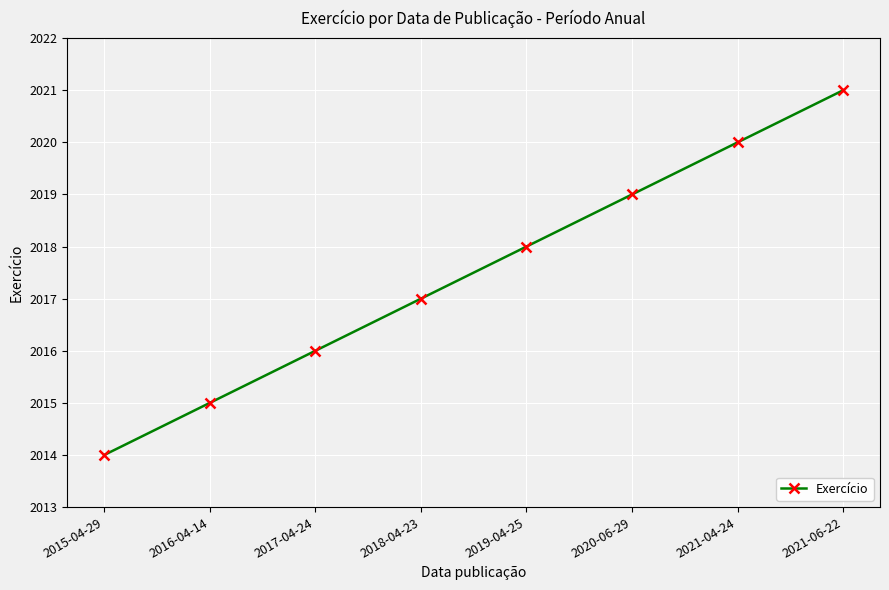

What is the ratio of the value at 2021-04-24 to the value at 2016-04-14?

1.0